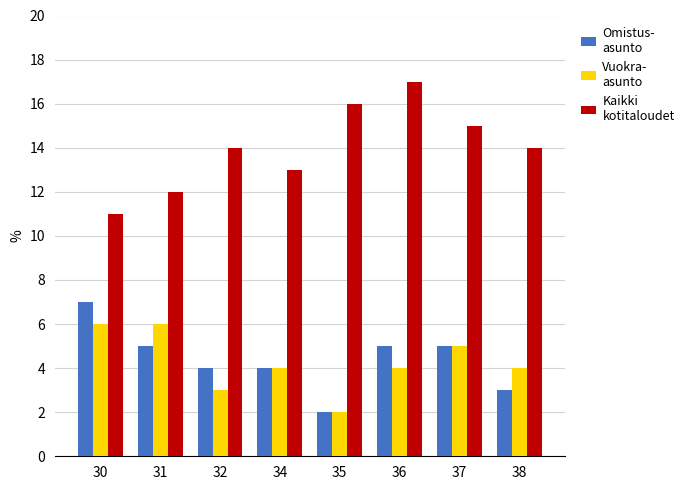

What is the difference between the highest and lowest values at 34?

9